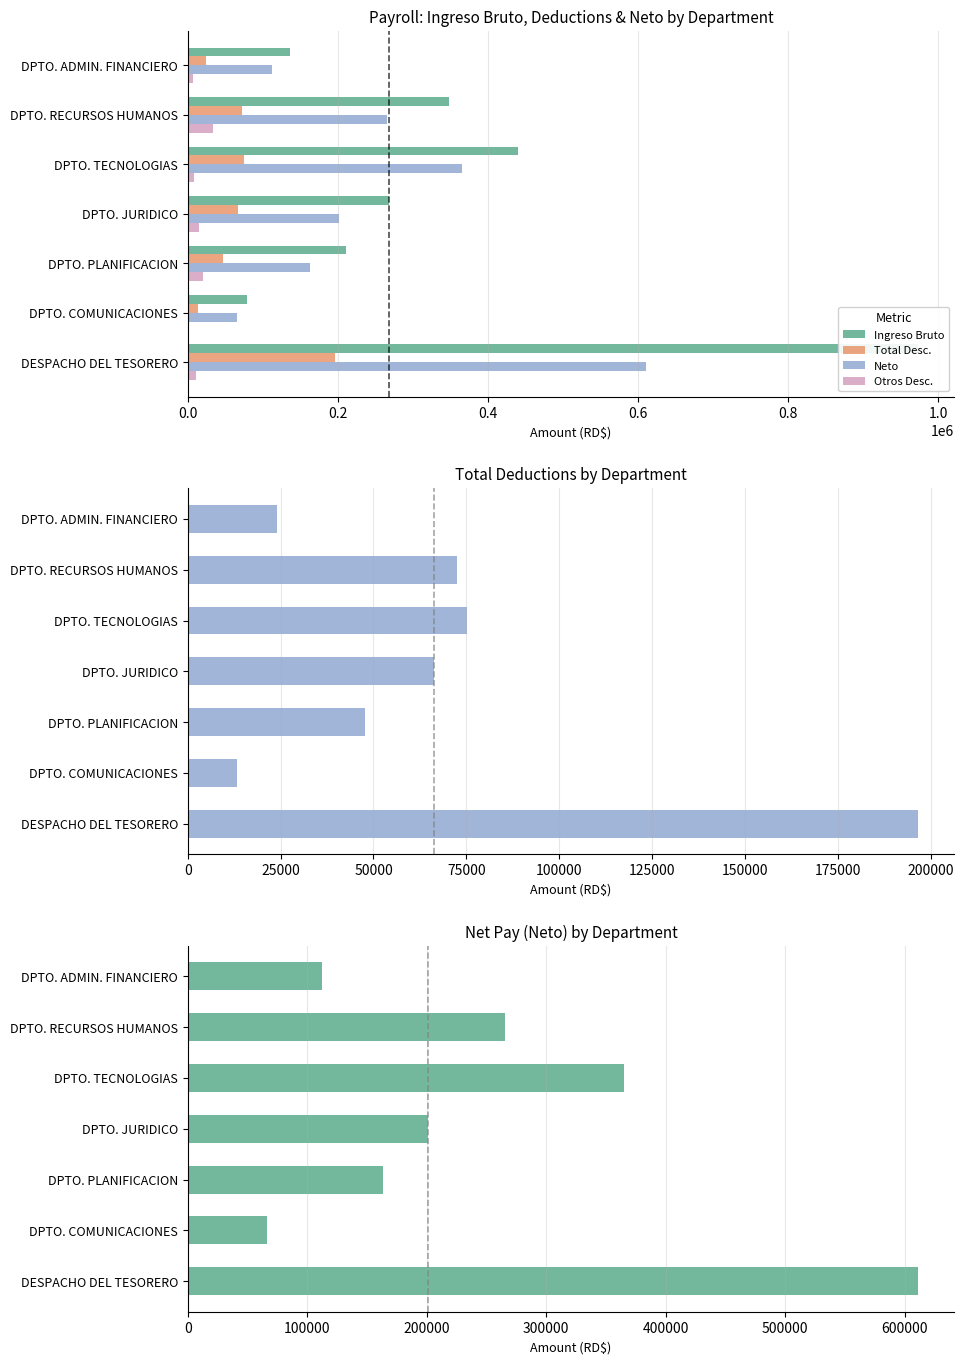

What are all the series names shown in the legend?

Ingreso Bruto, Total Desc., Neto, Otros Desc.